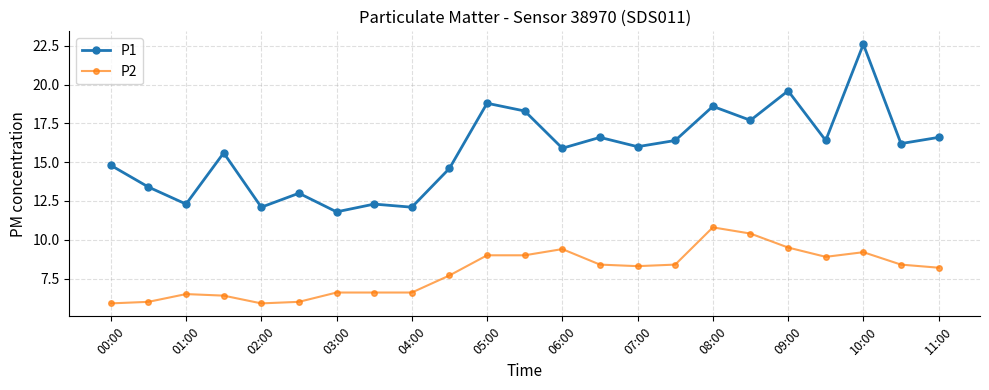

True or false: P2 and P1 intersect in this chart.

False